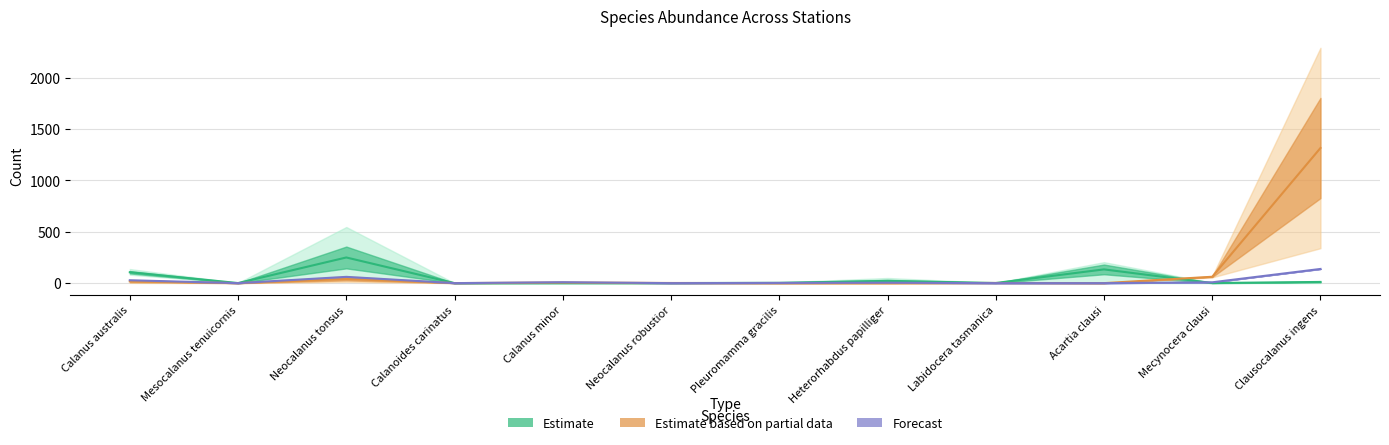

The value of Estimate at Calanoides carinatus is -103.1. True or false?

False